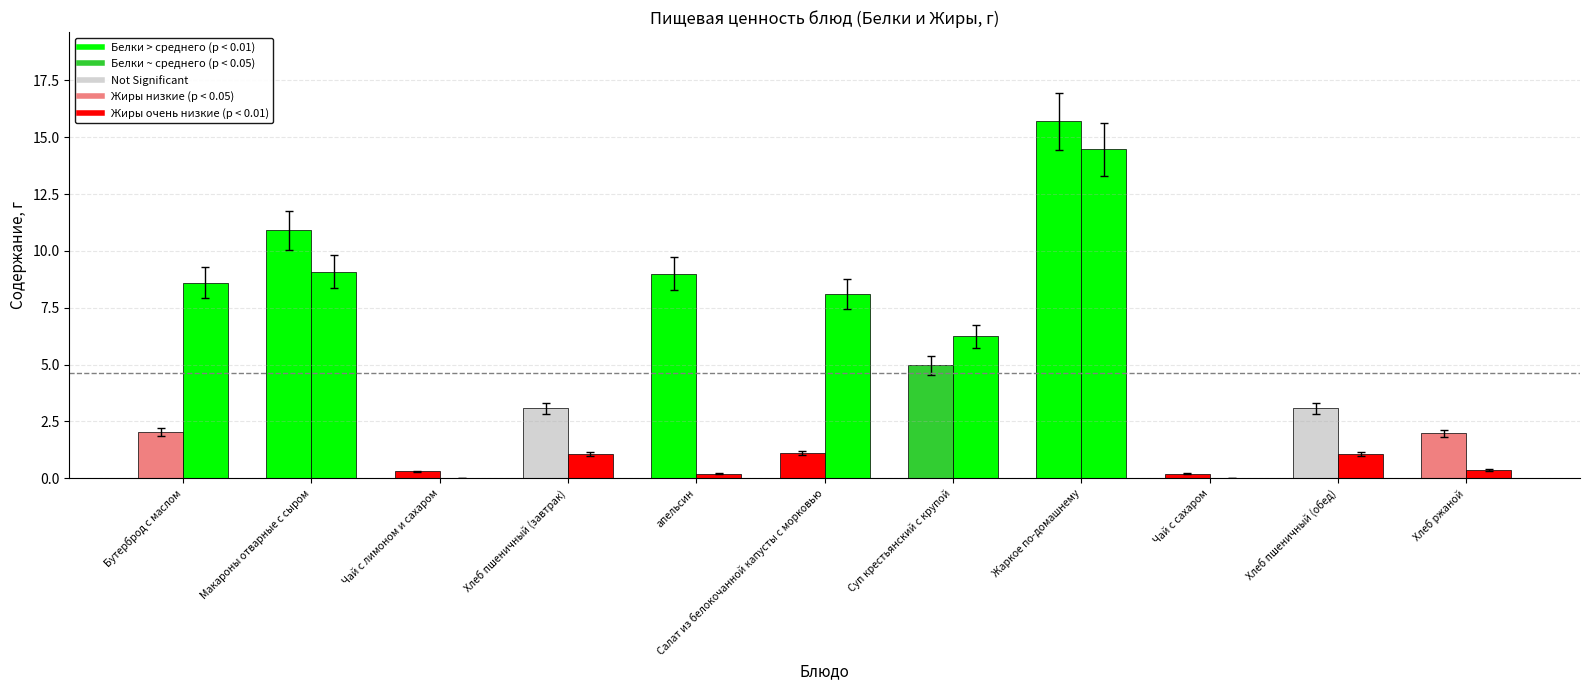

What is the total value across all series at Салат из белокочанной капусты с морковью?

9.2